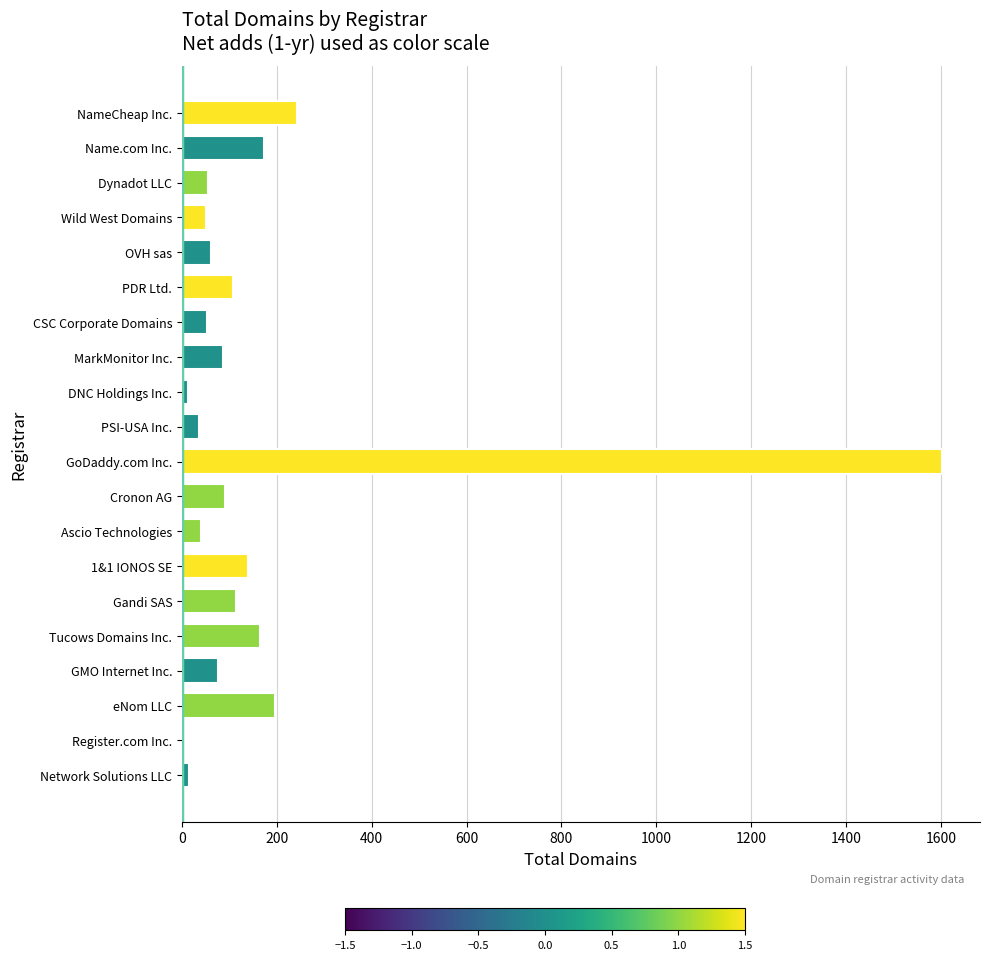

What is the change in value from GoDaddy.com Inc. to PSI-USA Inc.?

-1566